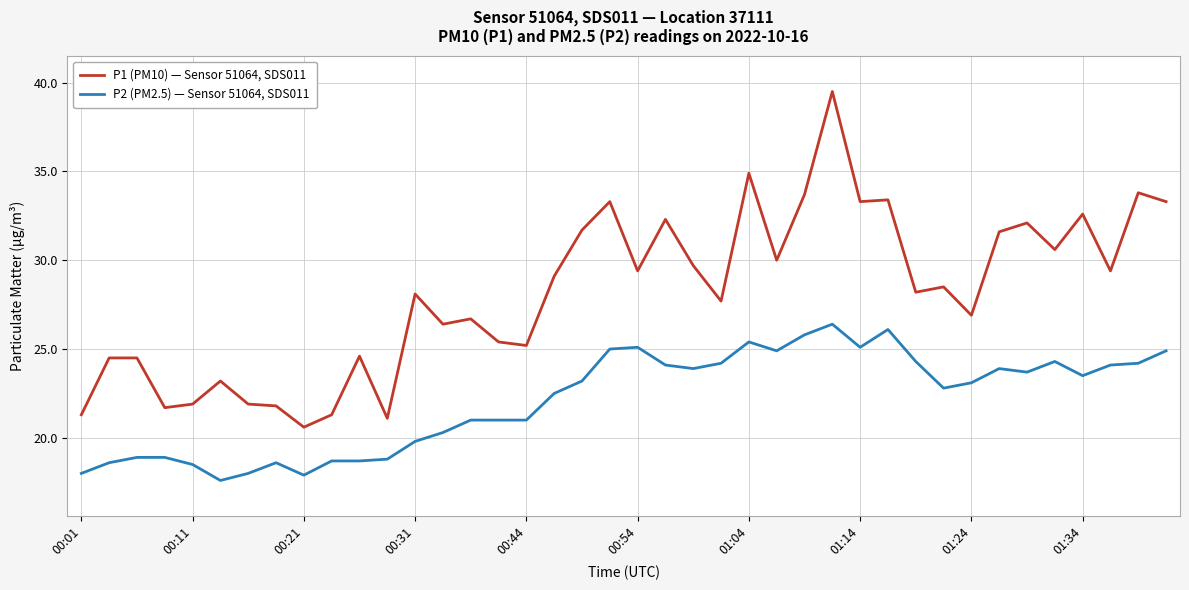

Which series has the largest total across all categories?

P1 (PM10) — Sensor 51064, SDS011